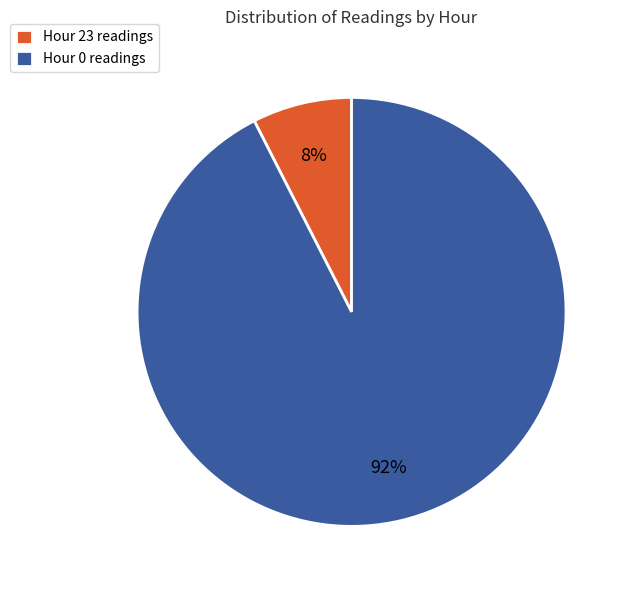

How many segments does this pie chart have?

2